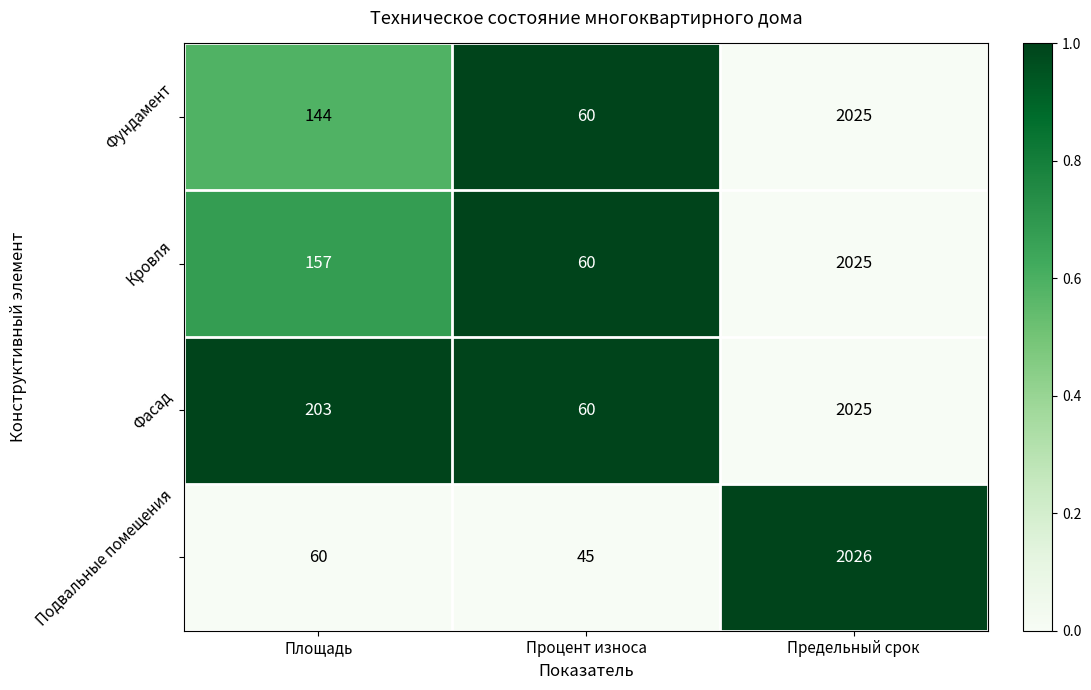

What is the spread (max minus min) of values at Площадь?

143